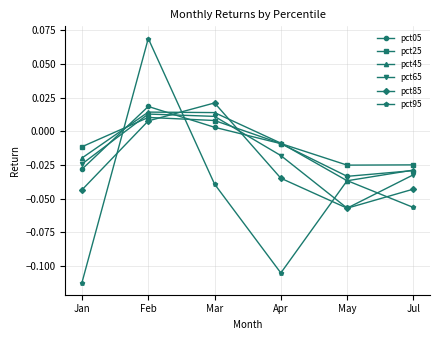

At which label does pct85 reach its peak?

Mar